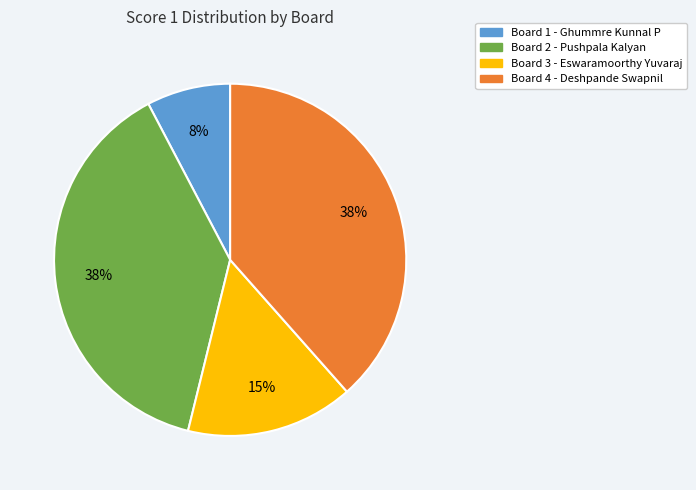

What is the smallest slice in the pie chart?

Board 1